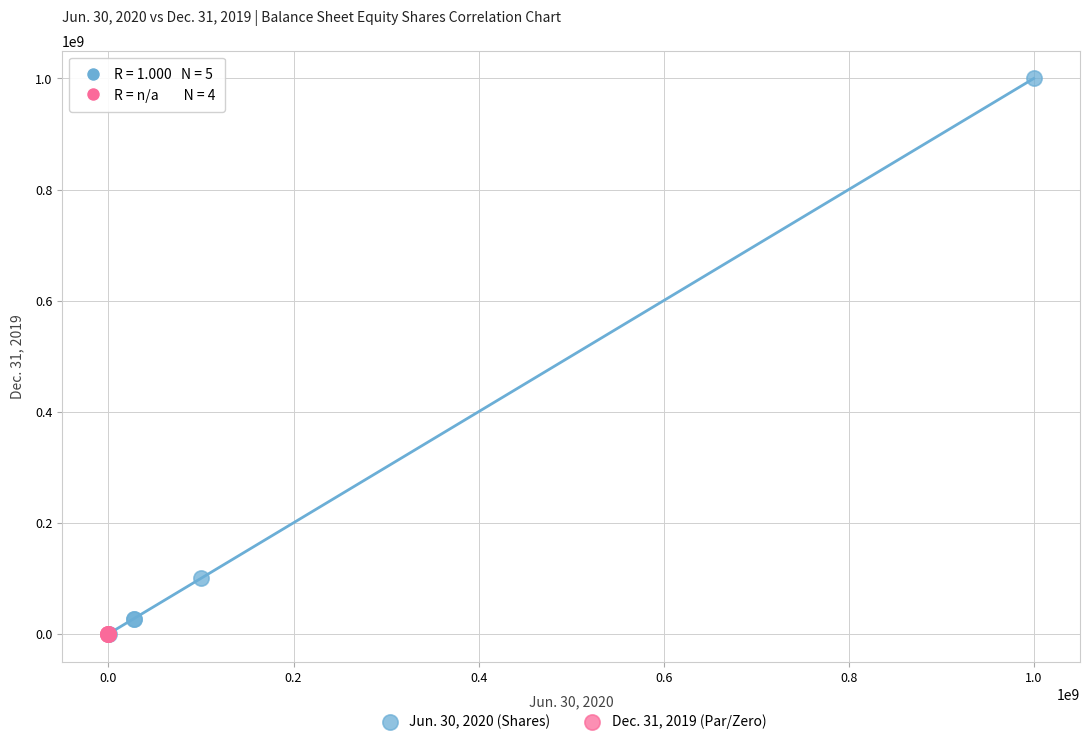

Which series has the widest spread of Y values?

Jun. 30, 2020 (Shares)